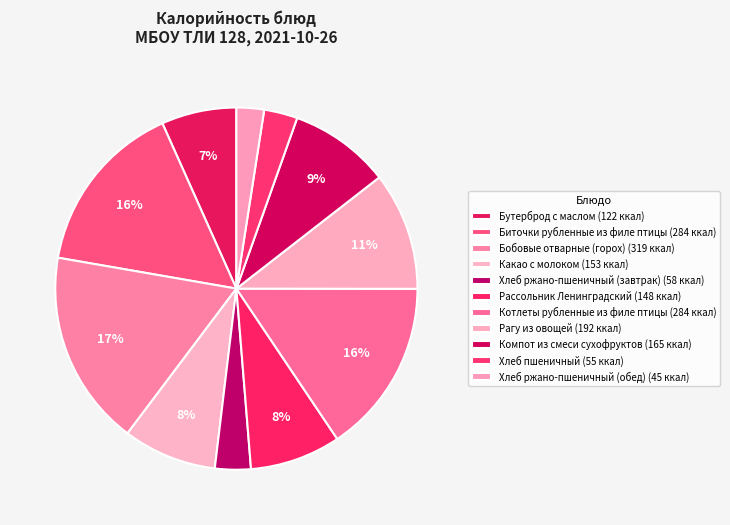

To the nearest percent, what is the combined percentage of Хлеб ржано-пшеничный (обед) and Бутерброд с маслом?

9%